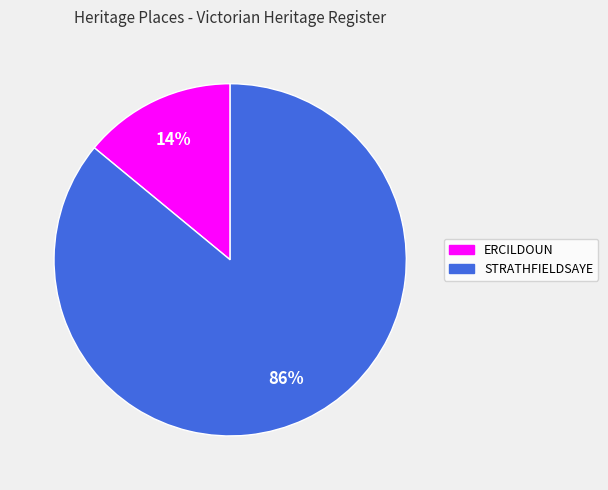

Between STRATHFIELDSAYE and ERCILDOUN, which is larger?

STRATHFIELDSAYE